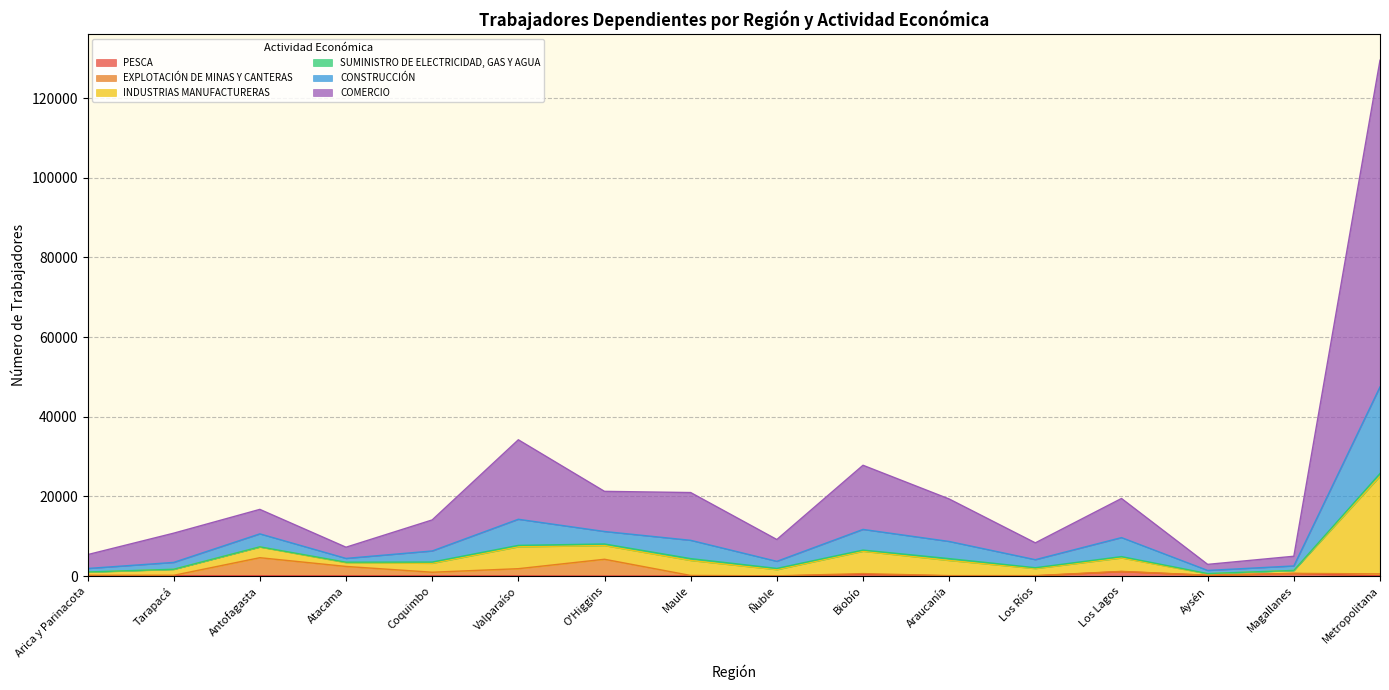

At which category is the sum across all series the highest?

Metropolitana